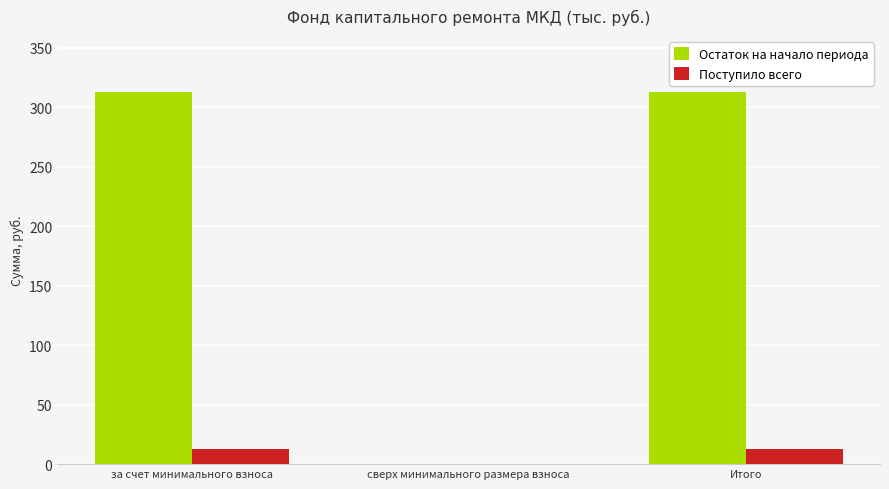

Reading left to right, extract all data points from this chart.

Остаток на начало периода: 313.0	0.0	313.0
Поступило всего: 12.6	0.0	12.6